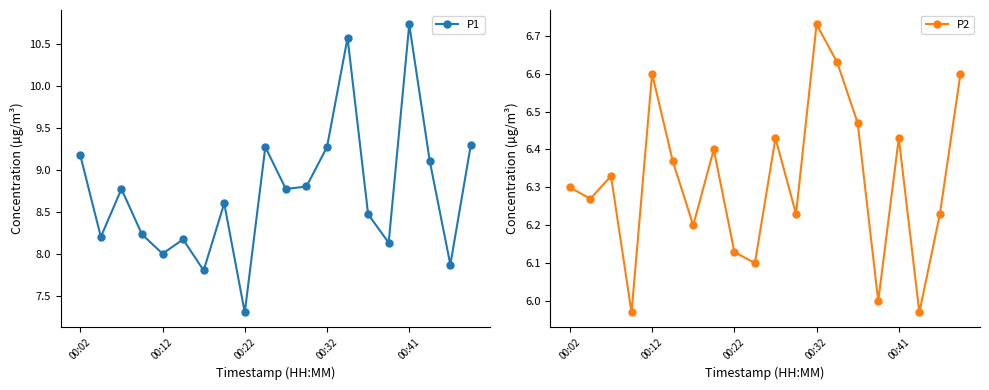

In P1, how many points are lower than both neighbors (excluding endpoints)?

7